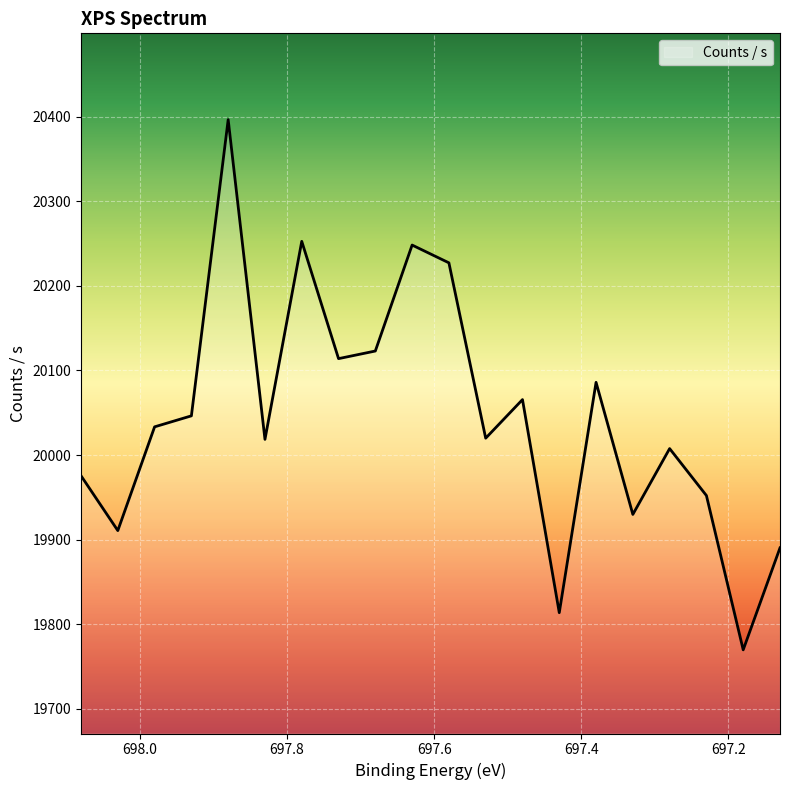

Is it true that the value at 697.13 is 19890.3?

True